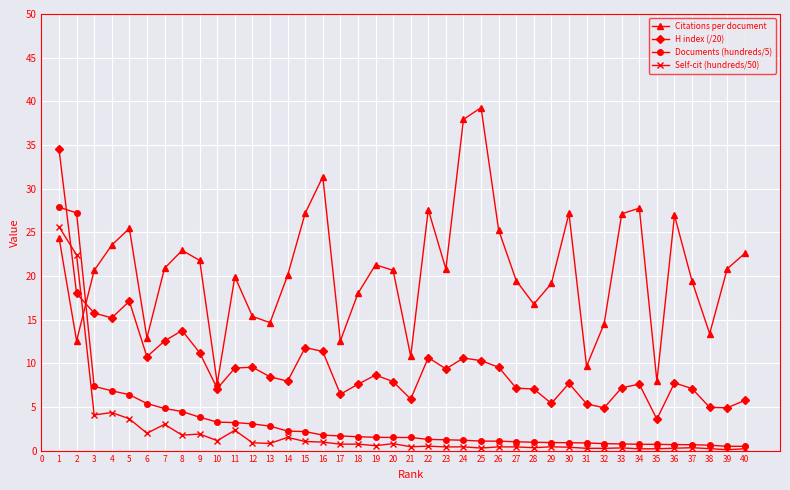

What is the total value across all series at 18?

27.9